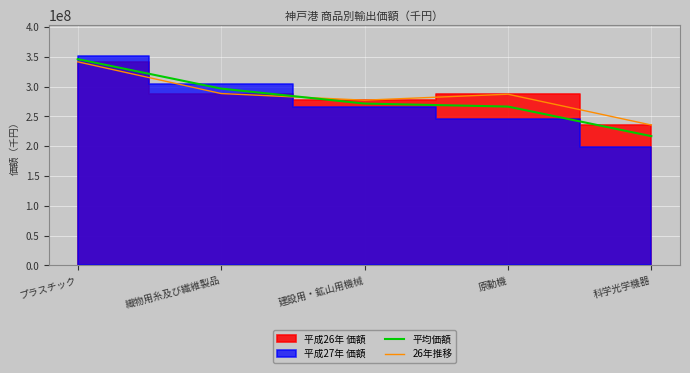

How many times do 26年推移 and 平均価額 cross each other?

1